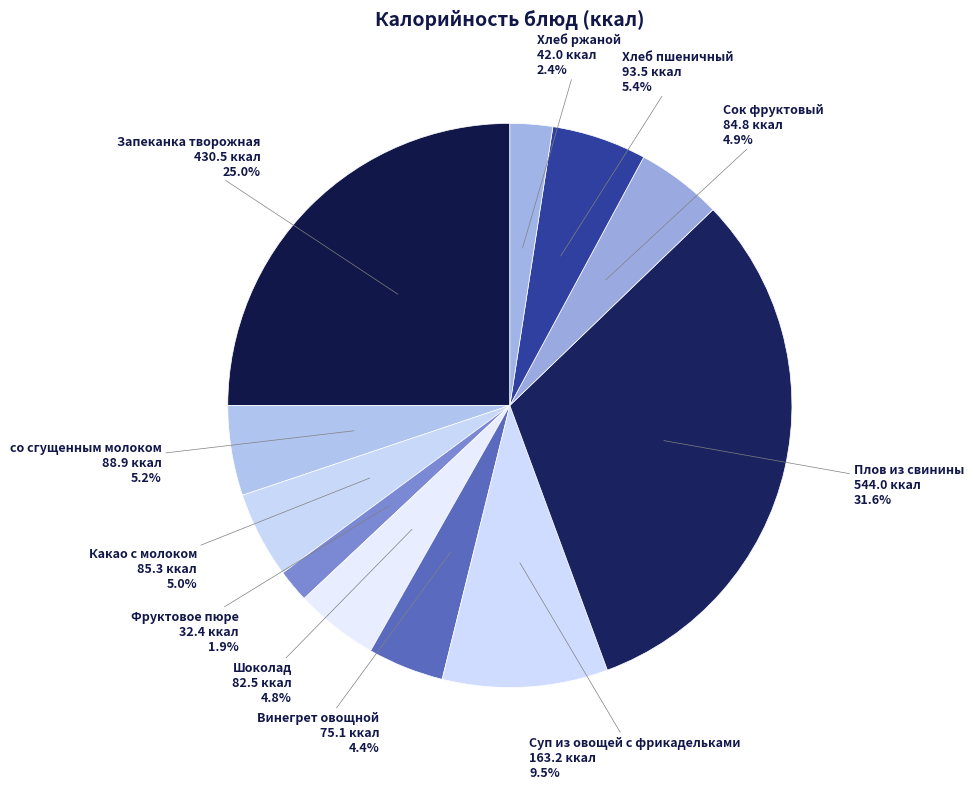

Does Фруктовое пюре account for over 50% of the chart?

No